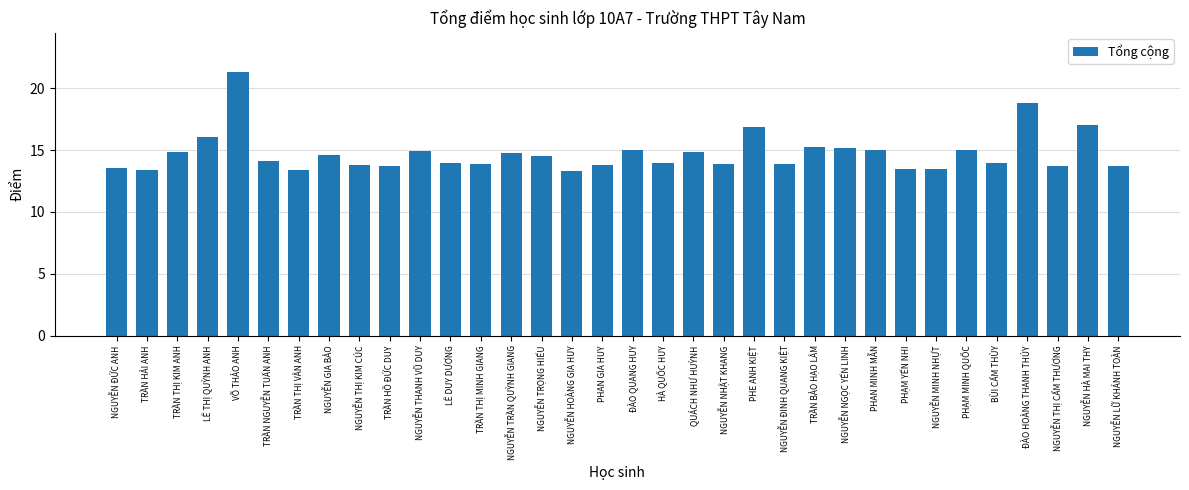

Which category has the highest value across all series?

VÕ THẢO ANH